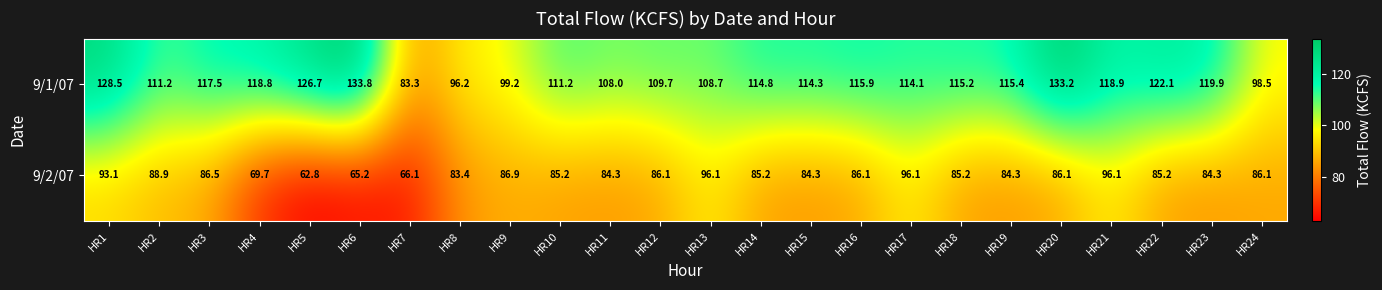

What is the average value of the 9/1/07 series?

114.0